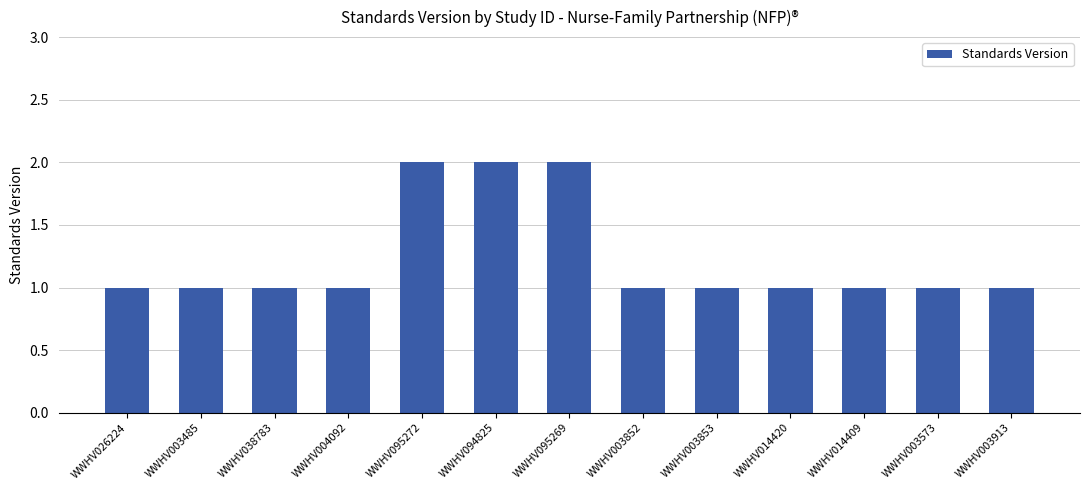

Reading left to right, what are all the values shown in this chart?

WWHV026224=1	WWHV003485=1	WWHV038783=1	WWHV004092=1	WWHV095272=2	WWHV094825=2	WWHV095269=2	WWHV003852=1	WWHV003853=1	WWHV014420=1	WWHV014409=1	WWHV003573=1	WWHV003913=1